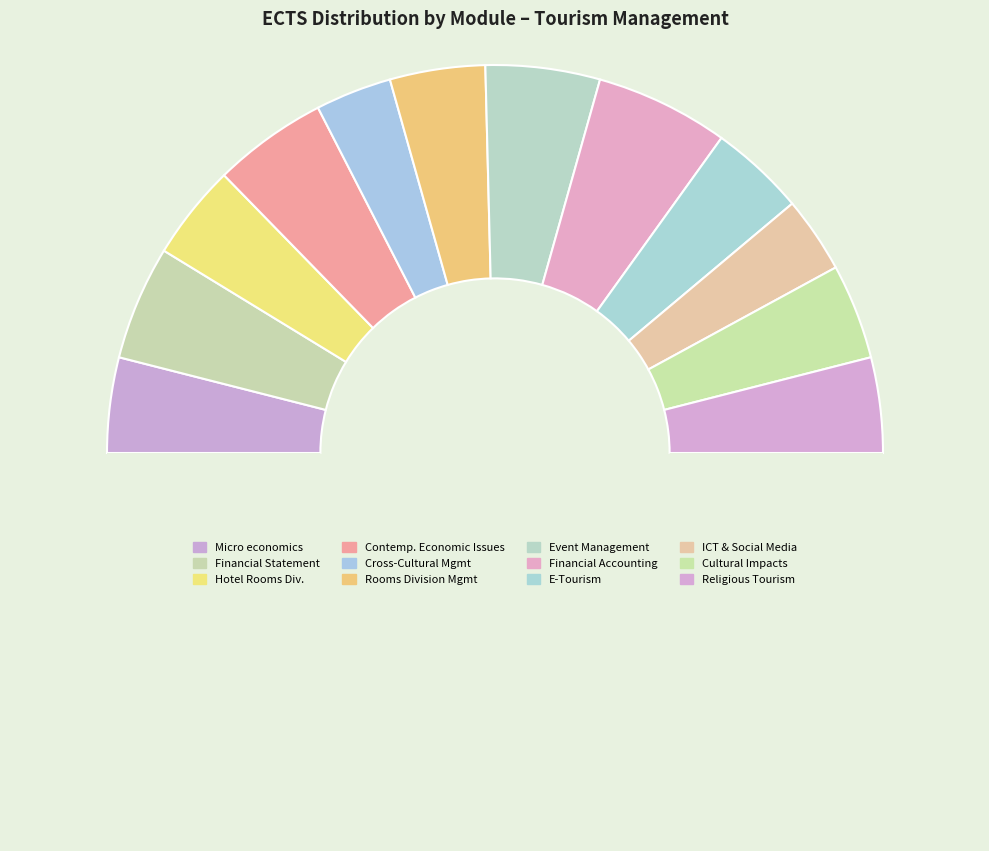

What is the largest slice in the pie chart?

PRINCIPLES OF FINANCIAL ACCOUNTING